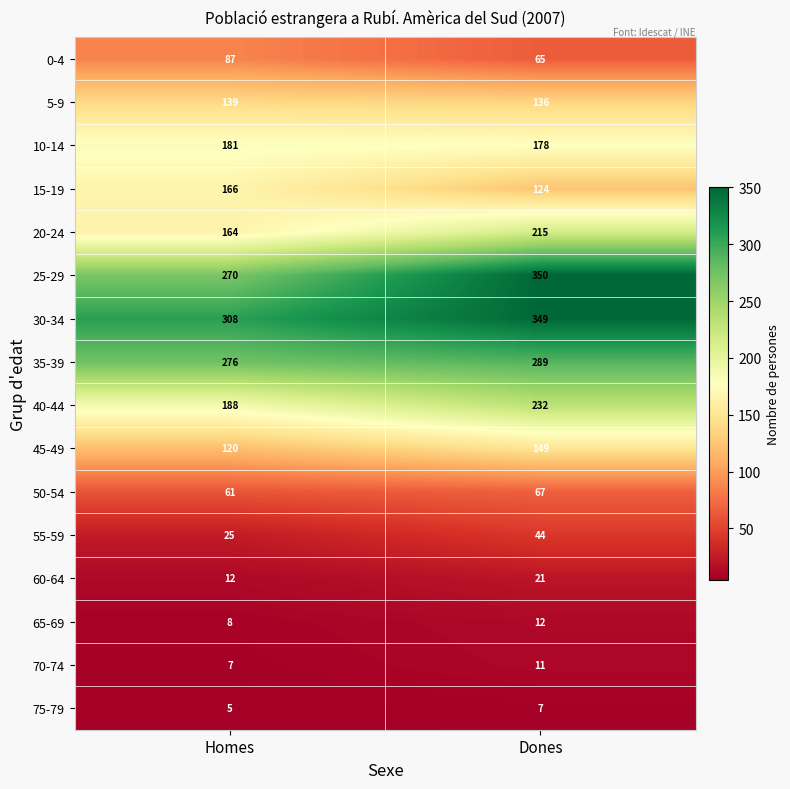

What is the difference between the maximum and minimum values in the 10-14 series?

3